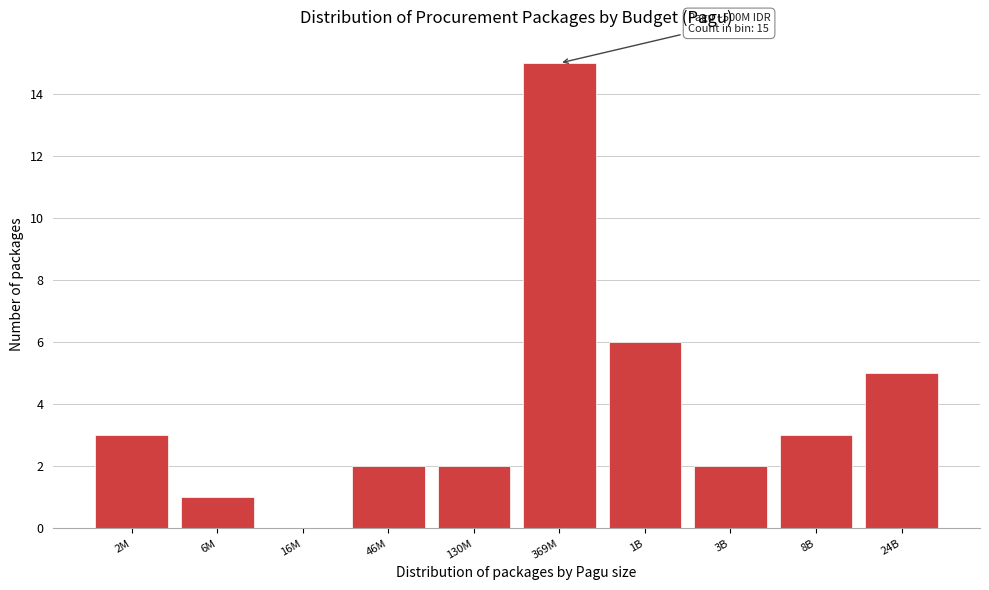

Reading left to right, transcribe all the data shown in this chart.

2M=3	6M=1	16M=0	46M=2	130M=2	369M=15	1B=6	3B=2	8B=3	24B=5